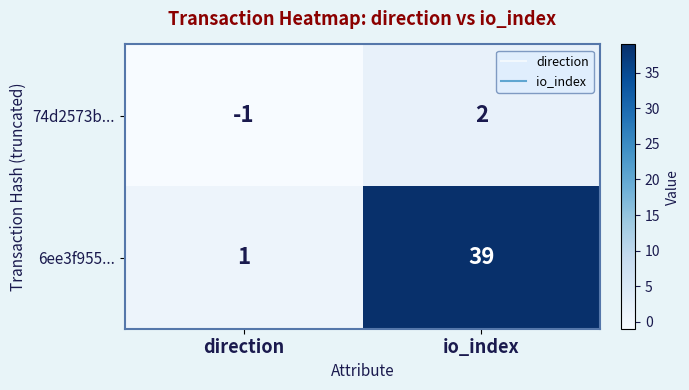

The value of 74d2573b... at io_index is 2. True or false?

True